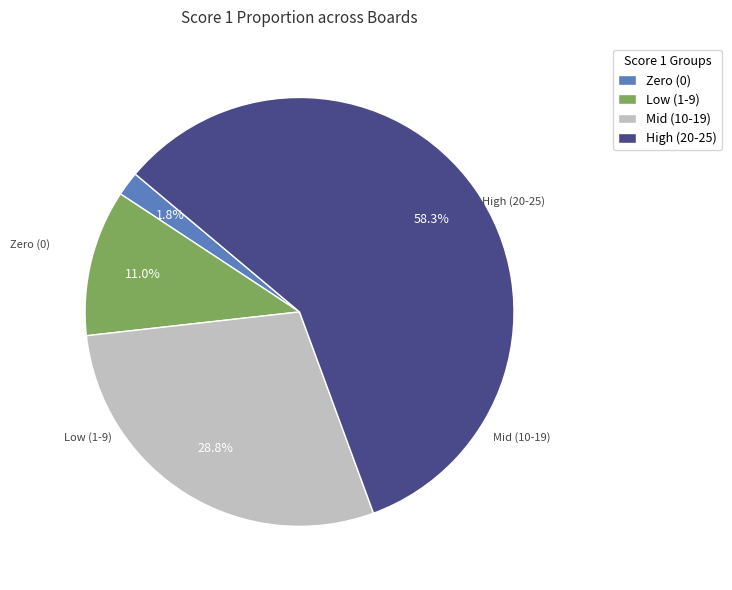

Rank the categories by value from lowest to highest.

Zero (0), Low (1-9), Mid (10-19), High (20-25)